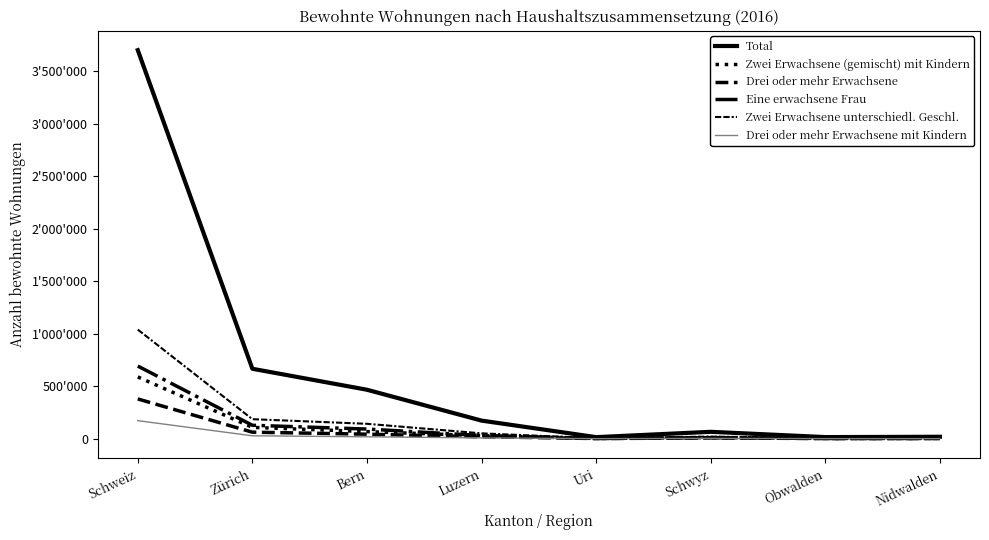

What is the value of the Drei oder mehr Erwachsene mit Kindern point at the 8th from the left?

764